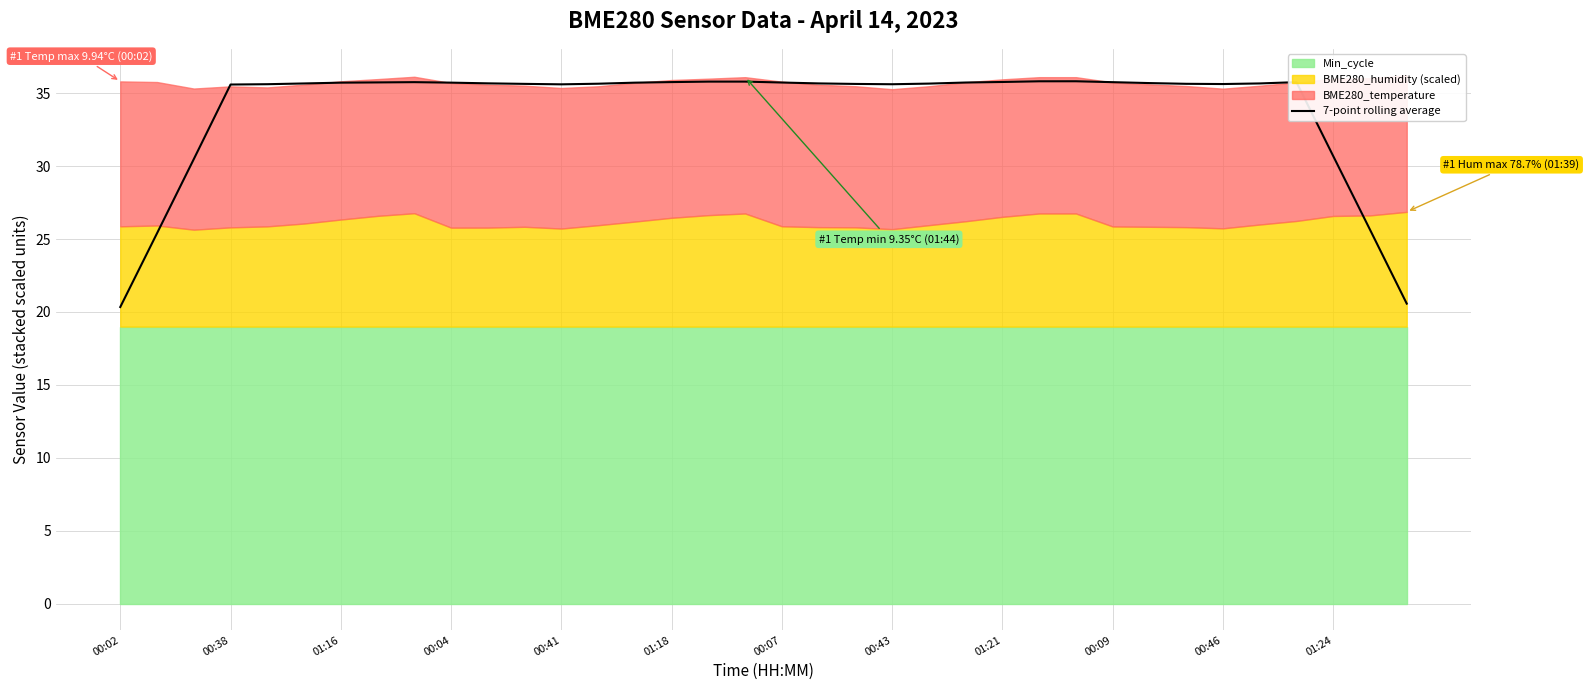

True or false: the data shows 56.5 at 13.

False